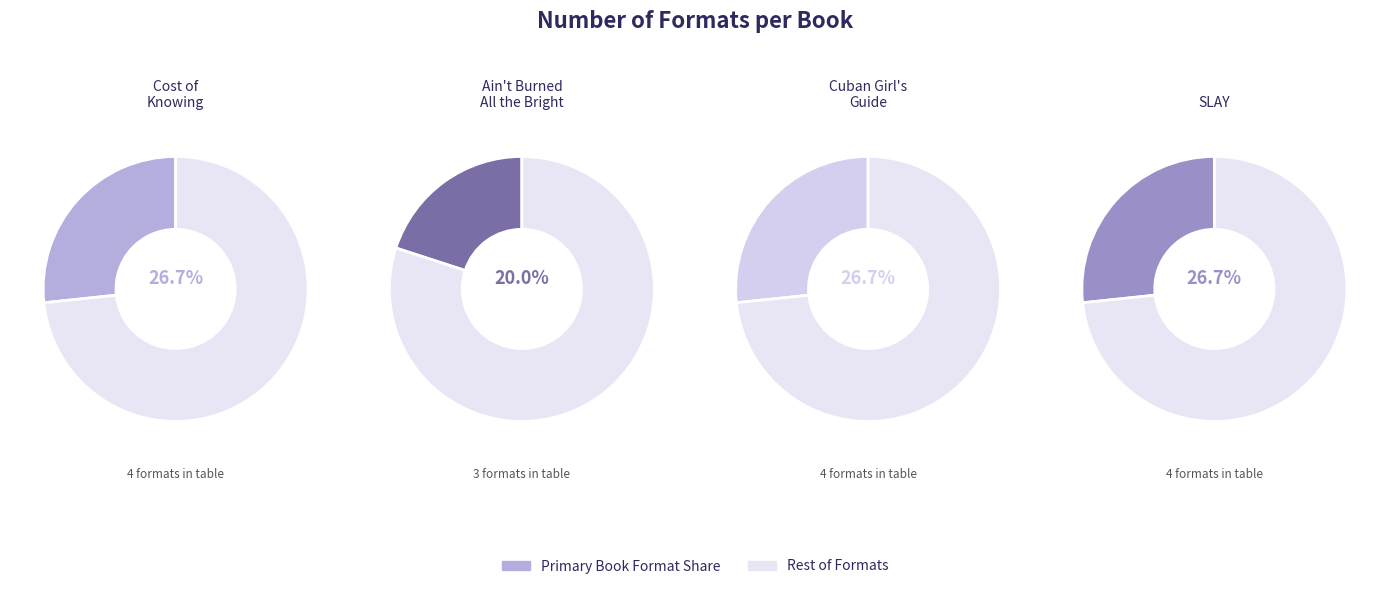

What percentage is the Cost of Knowing slice, to the nearest percent?

27%